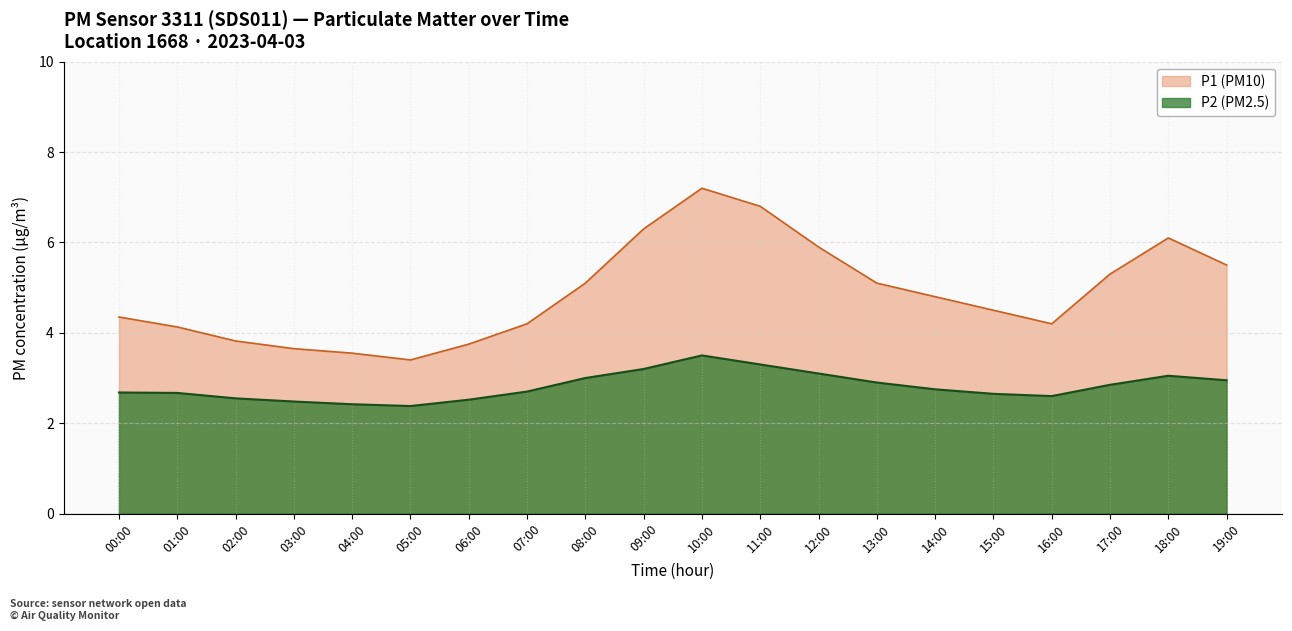

Is the value of P1 at 08:00 greater than the value of P2 at 16:00?

Yes